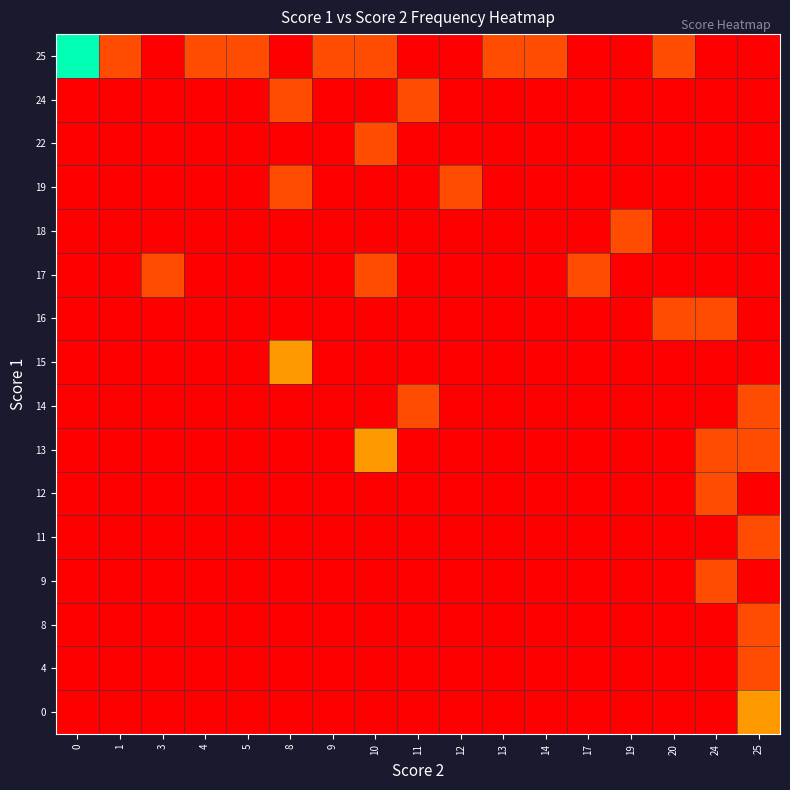

What is the total value across all series at 13?

0.2